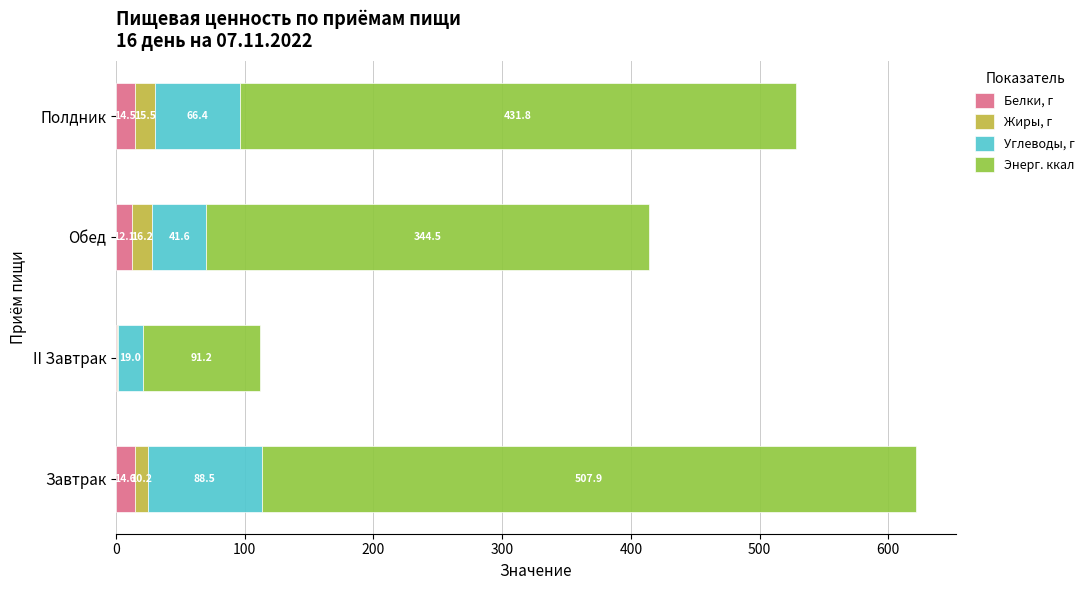

What is the maximum value for Белки, г?

14.6